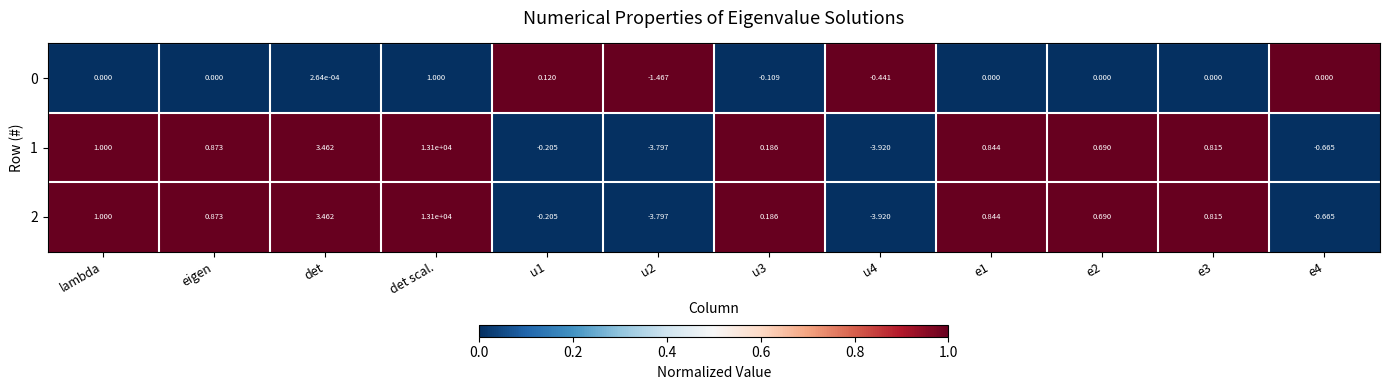

Where does the 2 series first go above 0?

lambda